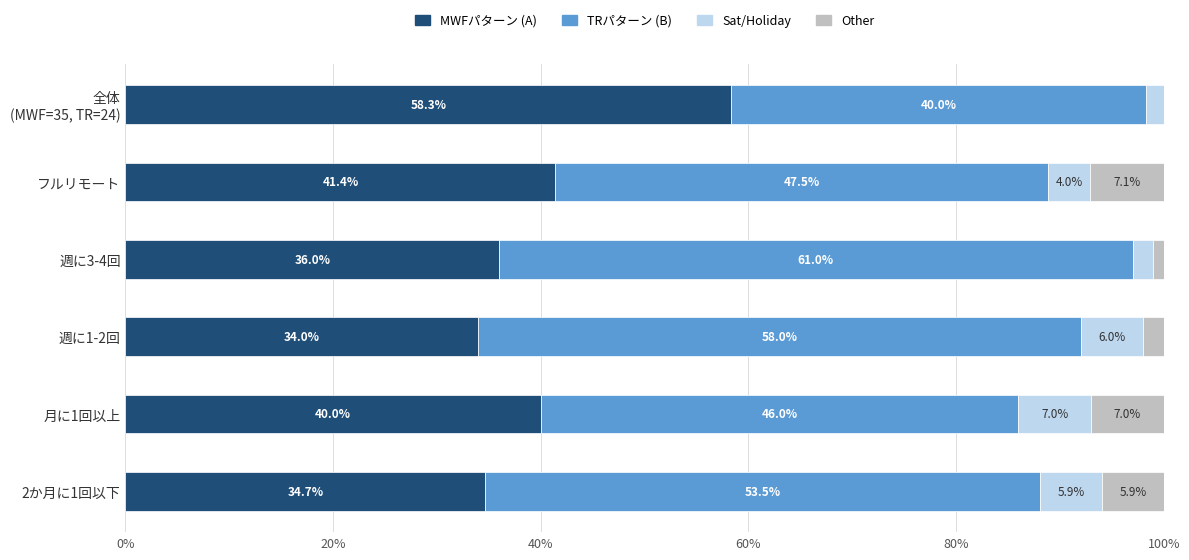

What is the highest value of the MWFパターン (A) series?

58.3